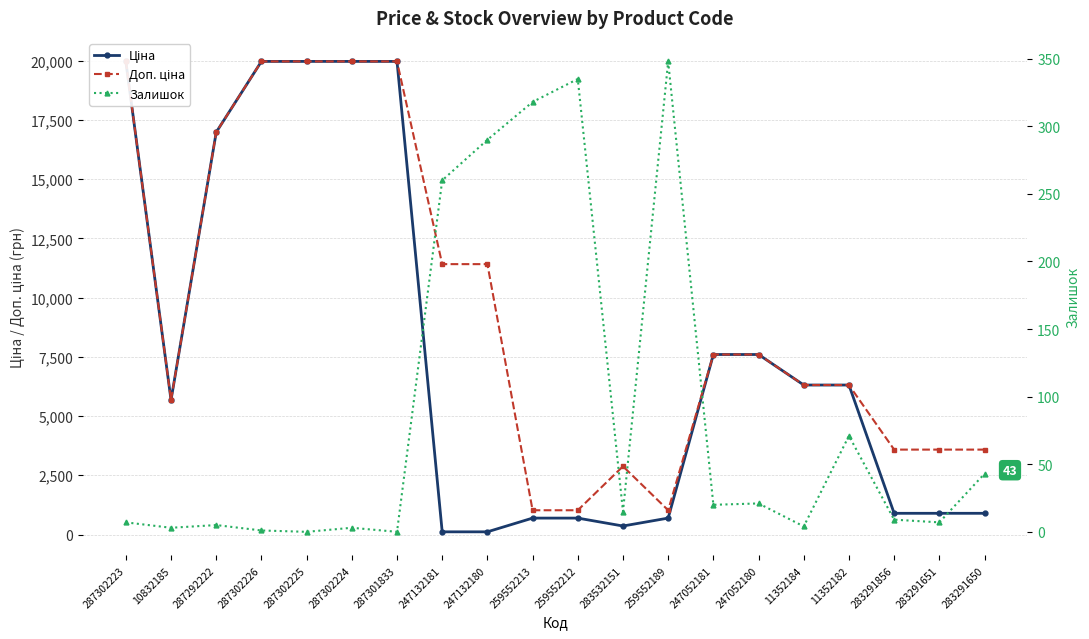

Between which two adjacent categories do Залишок and Ціна first intersect?

287301833 and 247132181